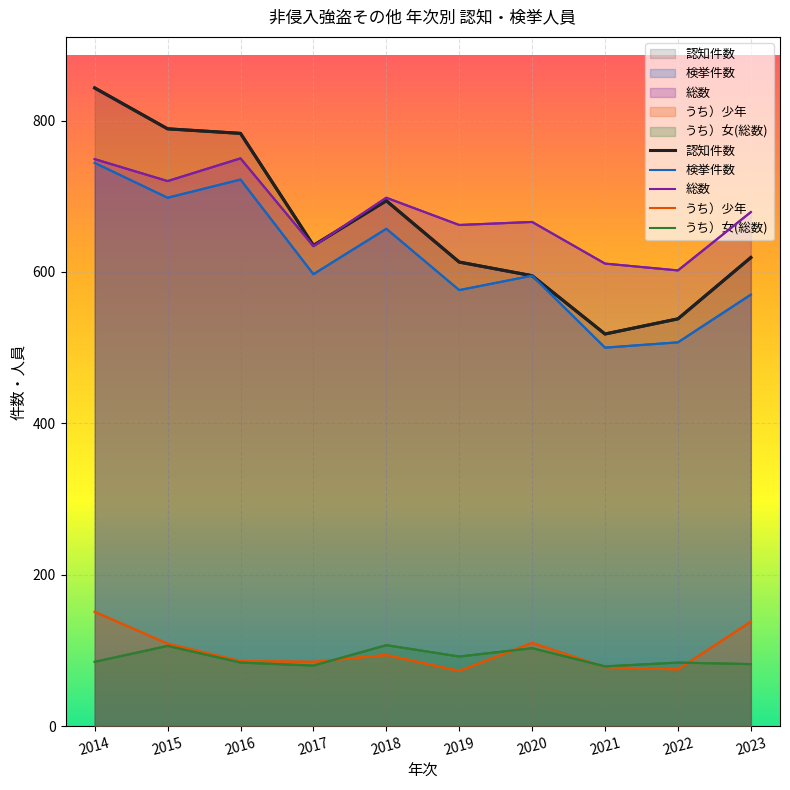

The value of うち）女(総数) at 2021 is 79. True or false?

True